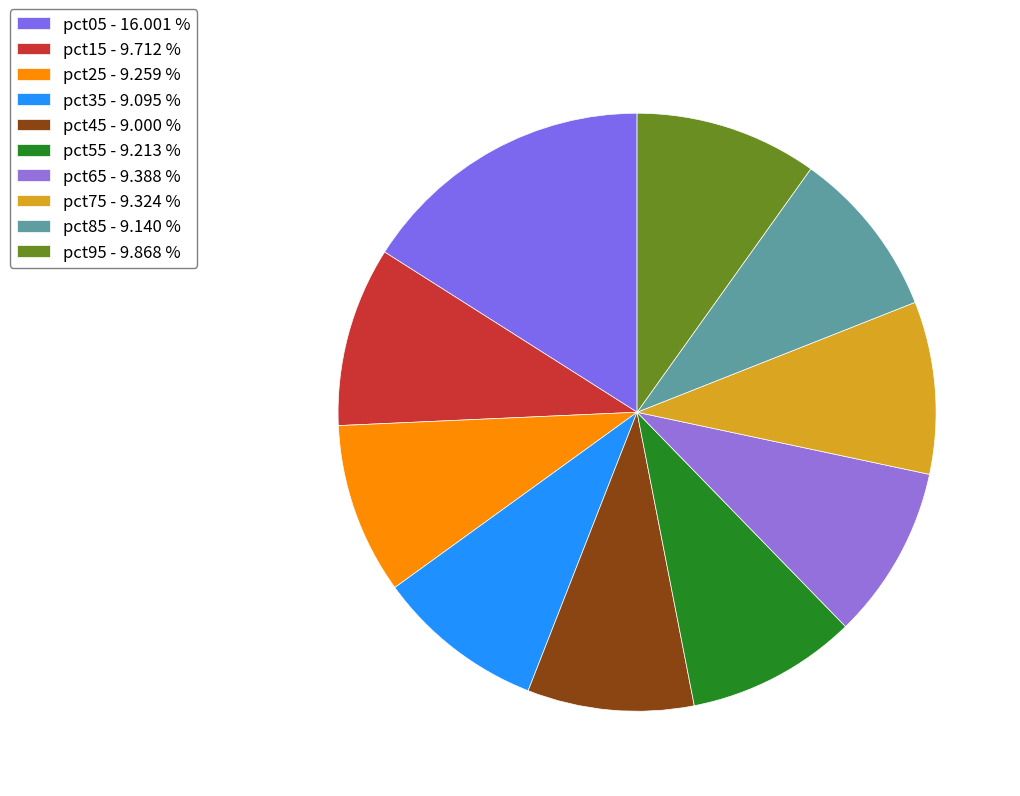

How many slices are in this pie chart?

10